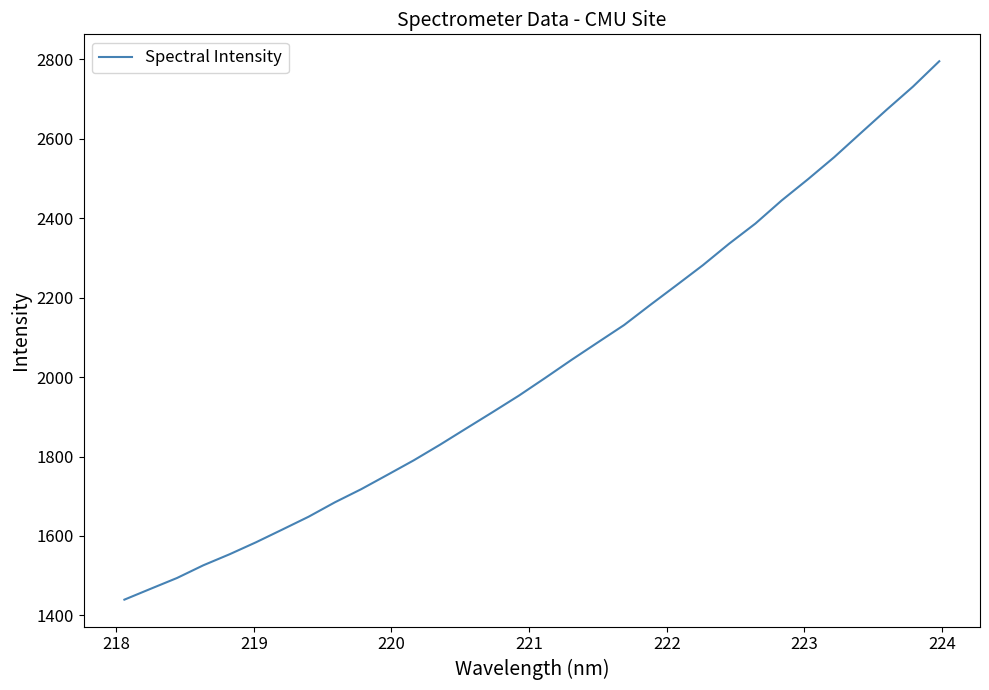

What is the minimum value shown in the chart?

1439.5